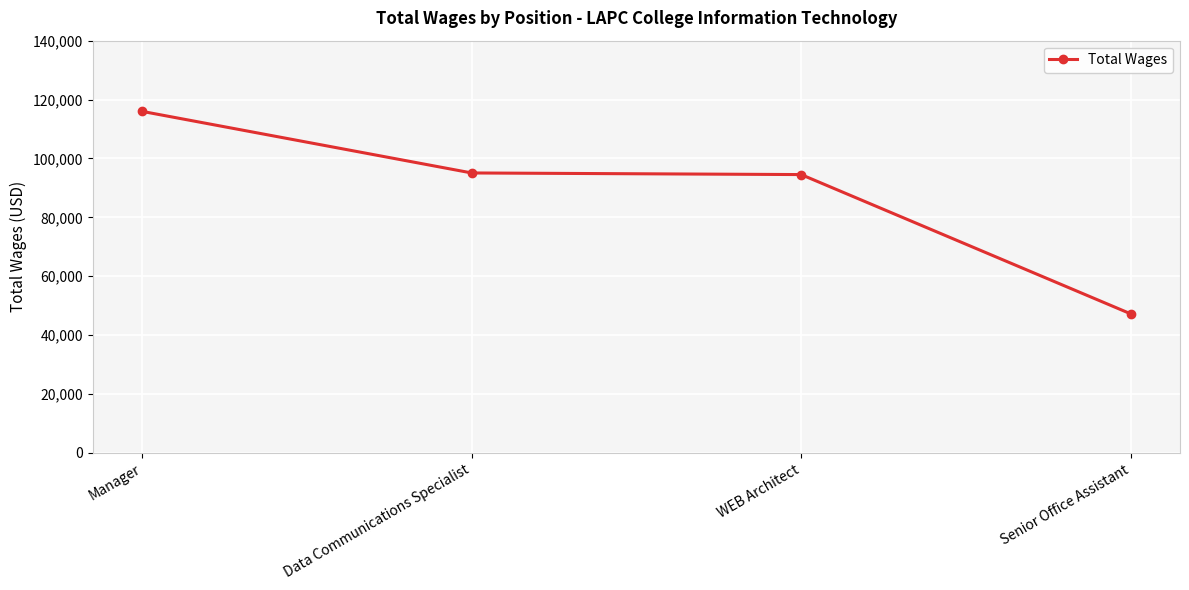

What position from the left is WEB Architect?

3